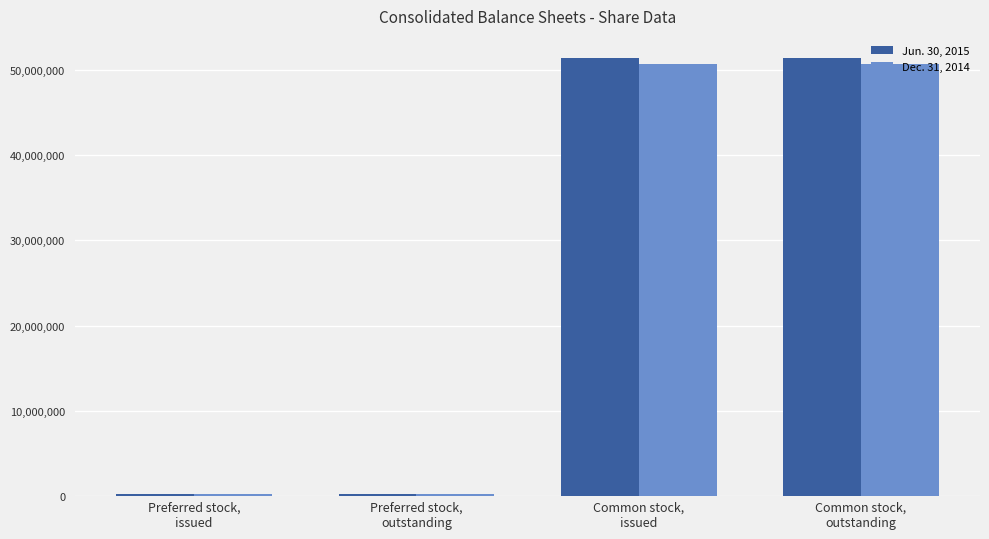

What is the greatest value displayed?

51409876